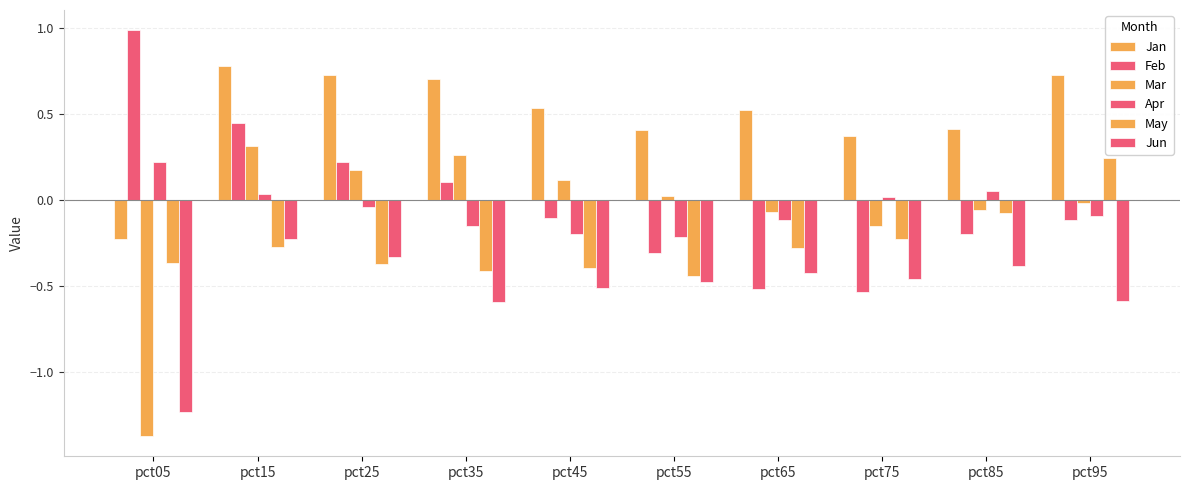

The Apr series shows -0.2 at pct55. True or false?

True